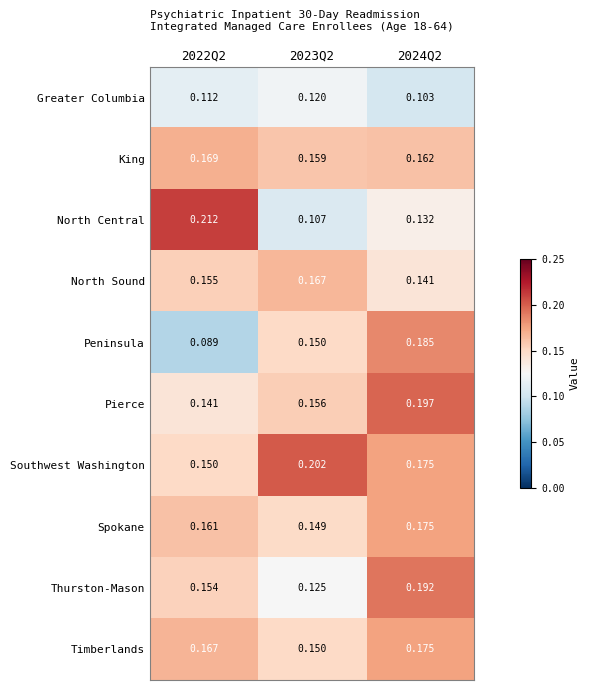

Which series has the largest total across all categories?

Southwest Washington